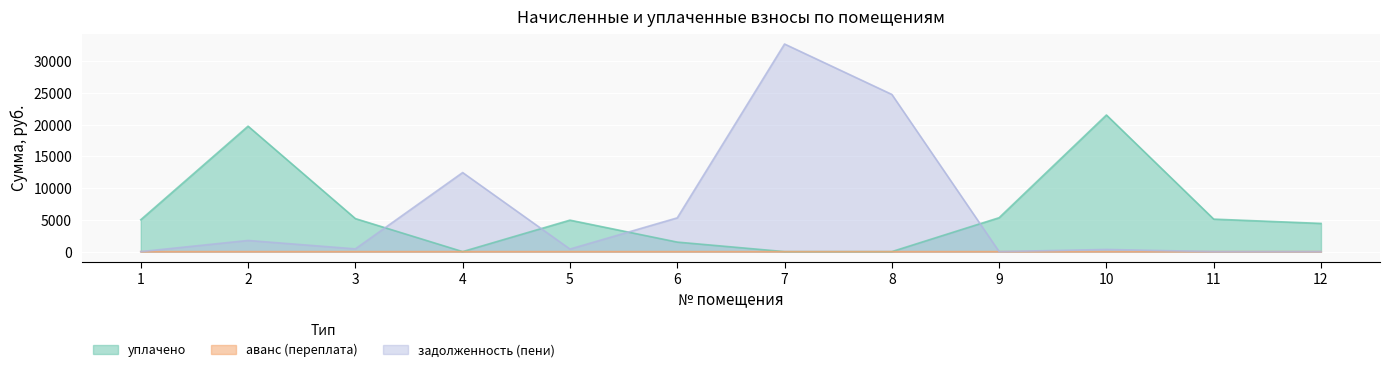

Which category has the highest value across all series?

7